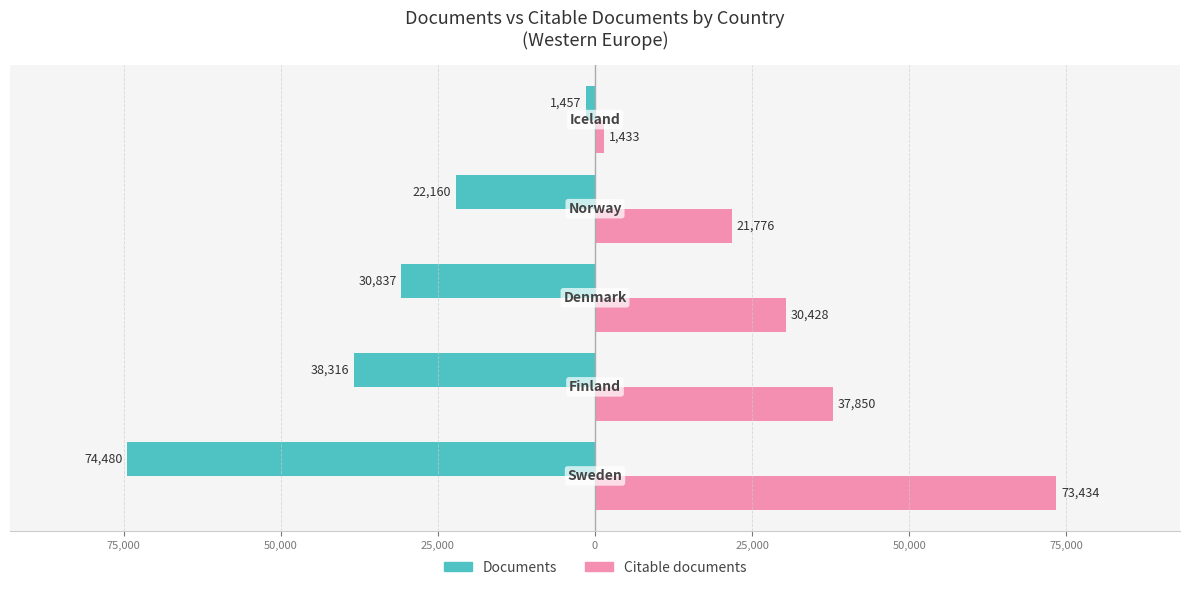

What are all the series names shown in the legend?

Documents, Citable documents